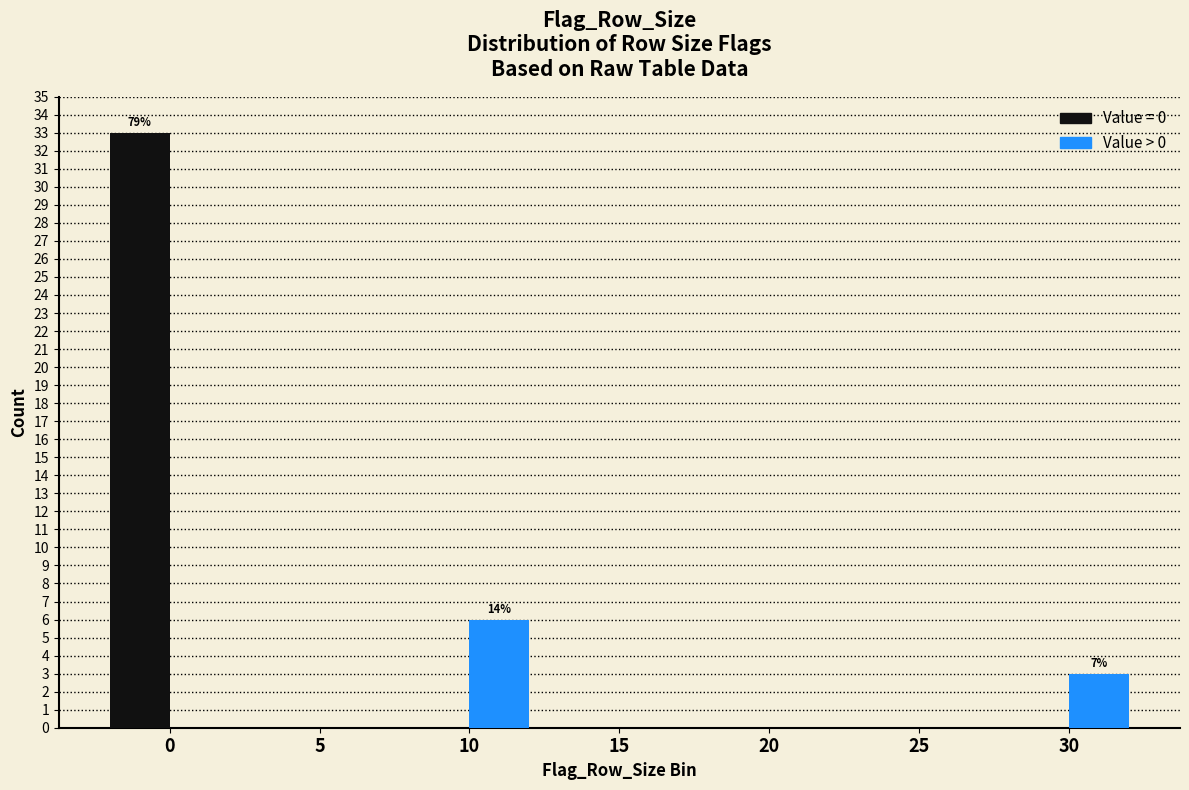

Reading right to left, what are all the values shown in this chart?

Value = 0: 30=0	25=0	20=0	15=0	10=0	5=0	0=33
Value > 0: 30=3	25=0	20=0	15=0	10=6	5=0	0=0